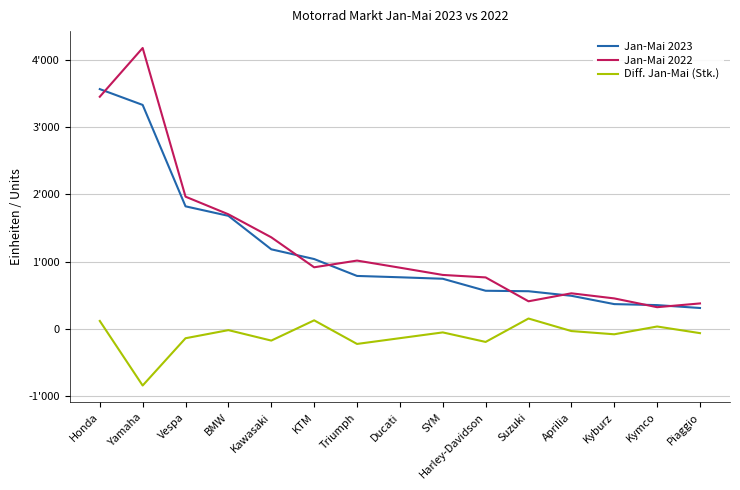

Is the value of Jan-Mai 2022 at SYM greater than the value of Jan-Mai 2023 at SYM?

Yes